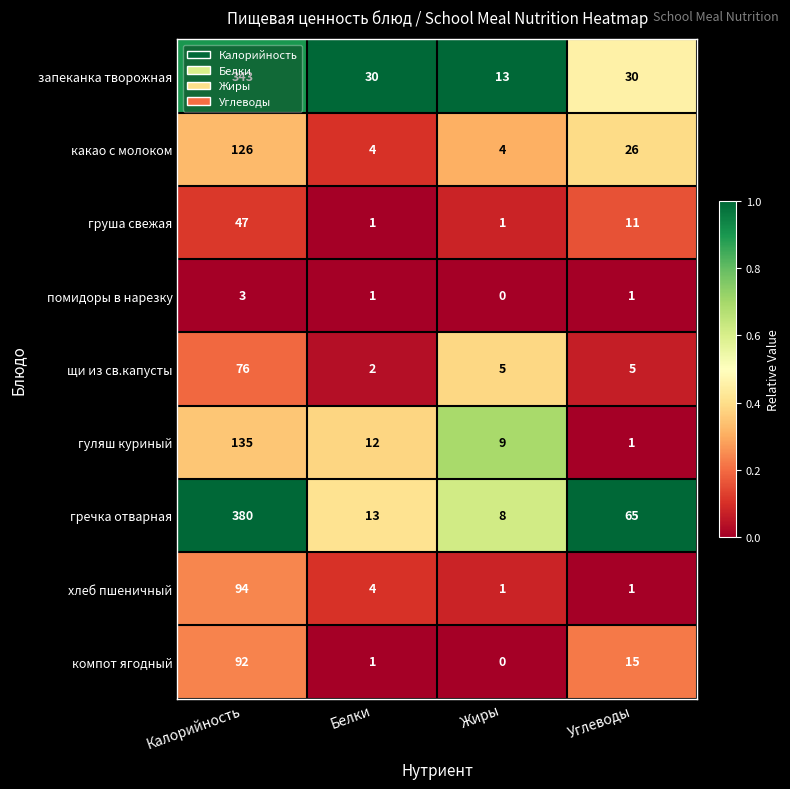

What is the difference between the компот ягодный values at Калорийность and Углеводы?

77